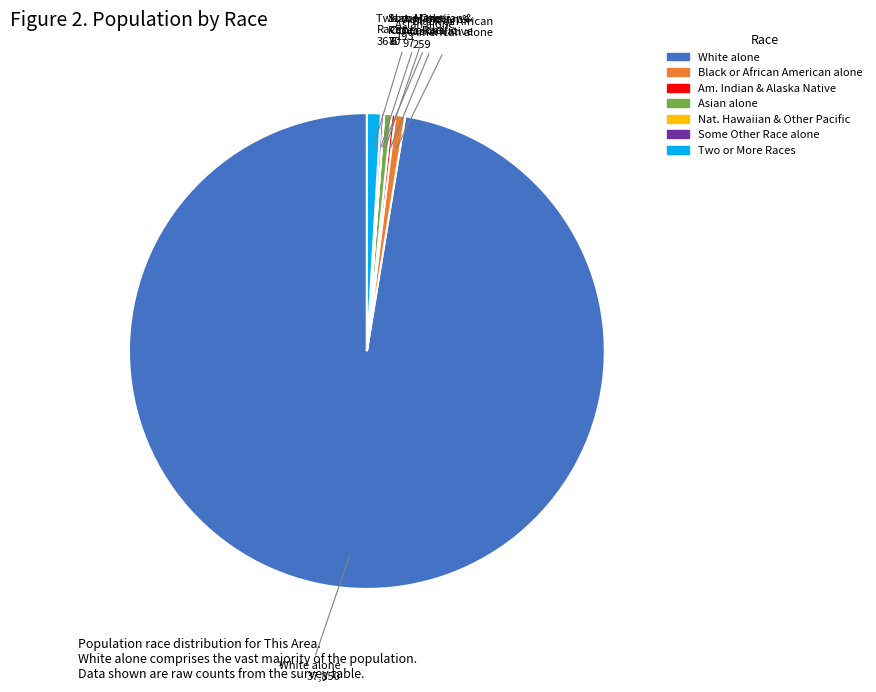

Is there any slice that represents more than half of the pie?

Yes